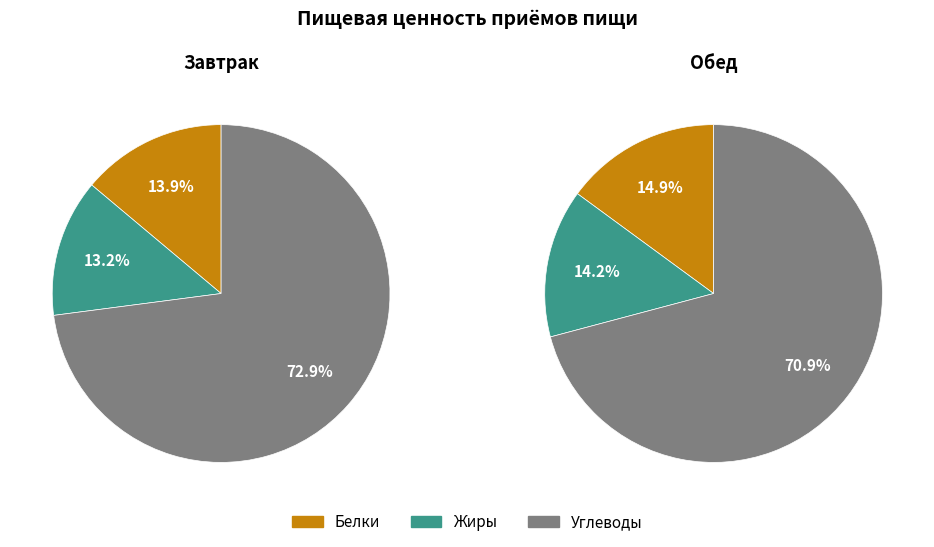

To the nearest percent, what is the combined percentage of Обед and Завтрак?

100%